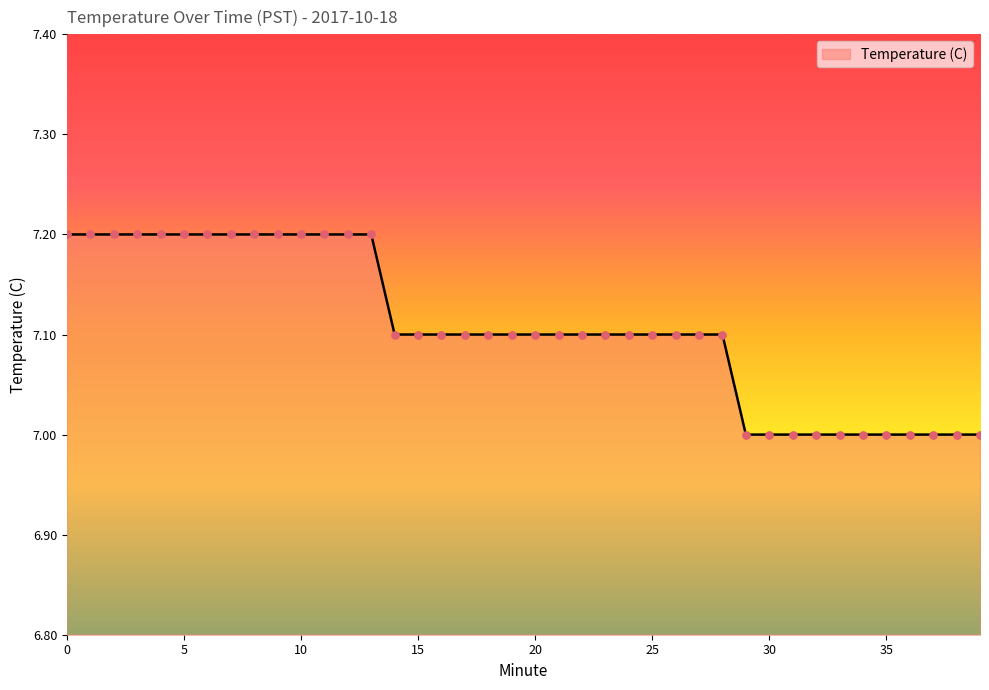

What is the greatest value displayed?

7.2